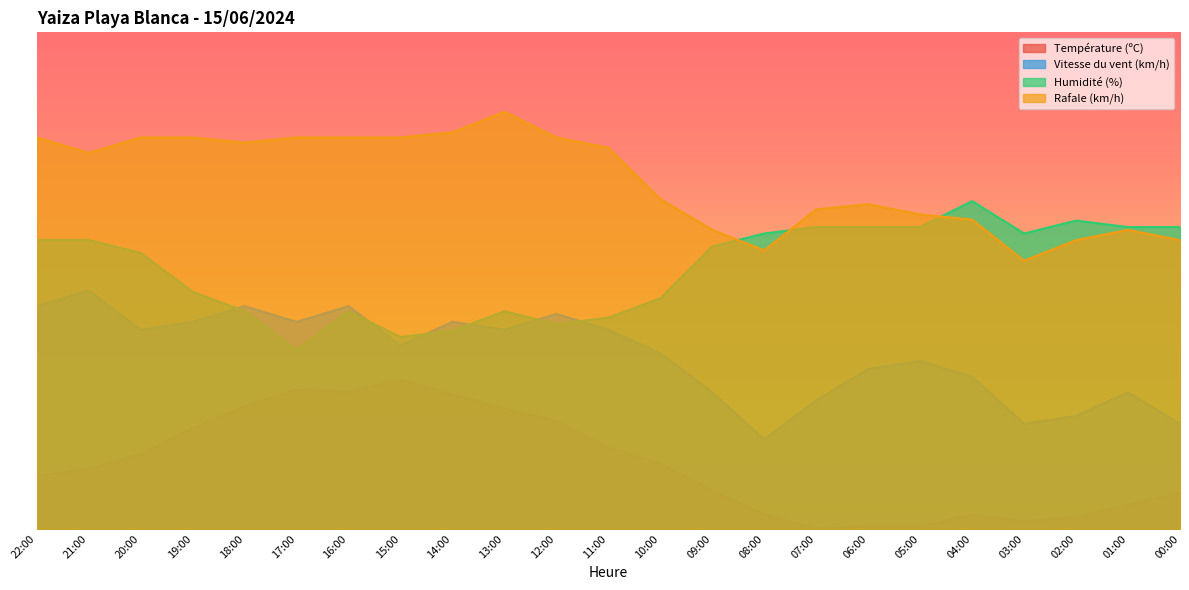

What is the value of the Humidité (%) point at the 2nd from the left?

58.2